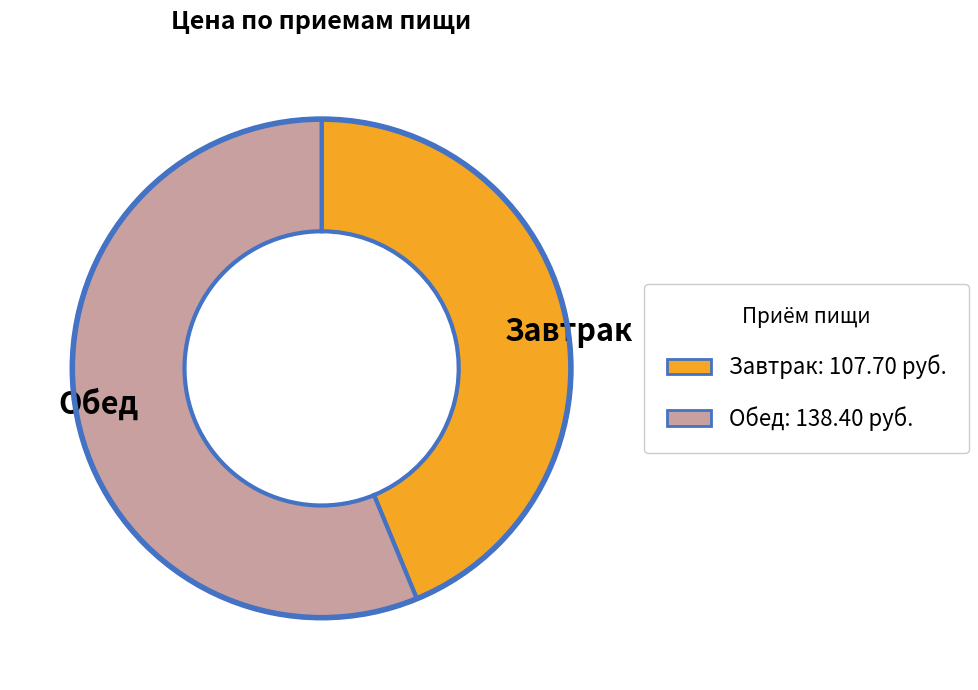

Rank the categories by value from highest to lowest.

Обед, Завтрак